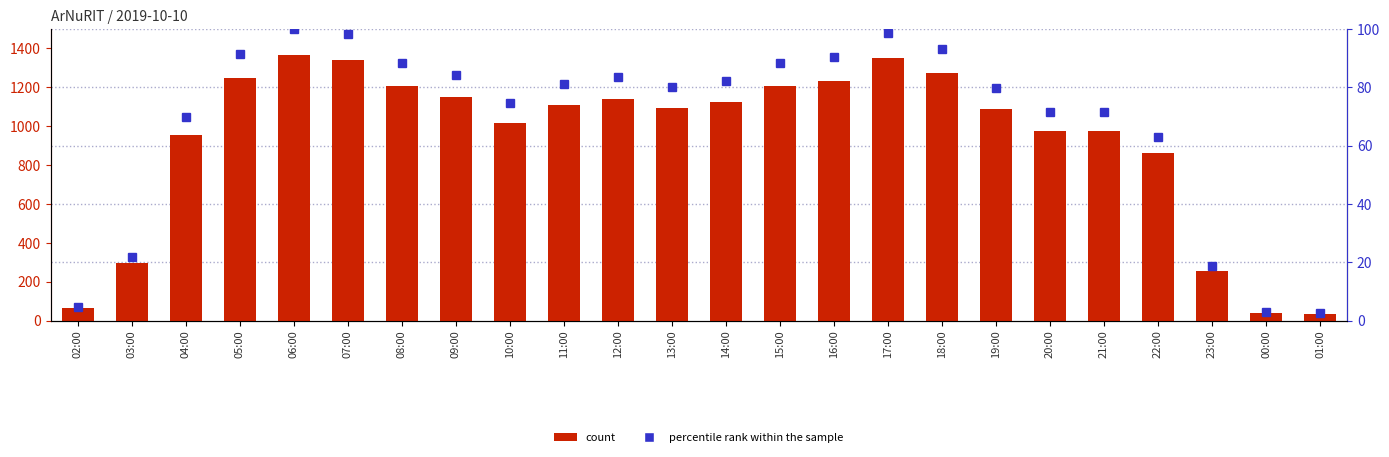

The value of count at 23:00 is 402.6. True or false?

False